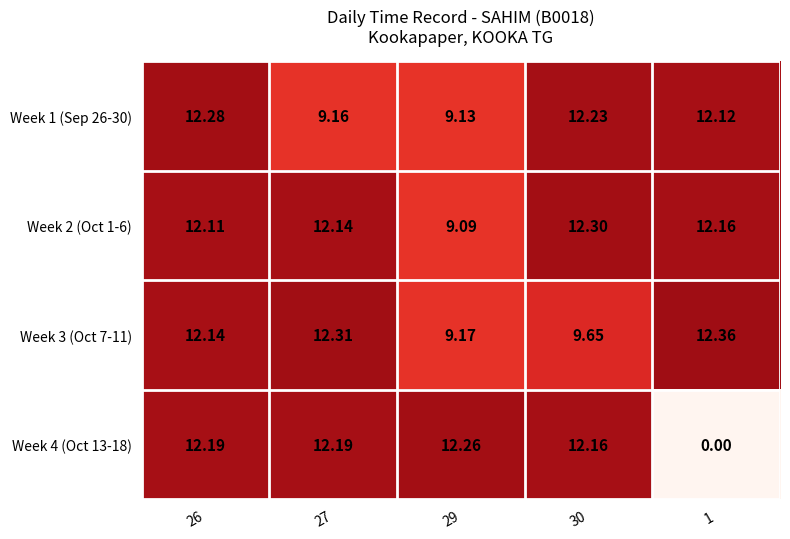

Is the value of Week 3 (Oct 7-11) at 1 greater than the value of Week 4 (Oct 13-18) at 1?

Yes